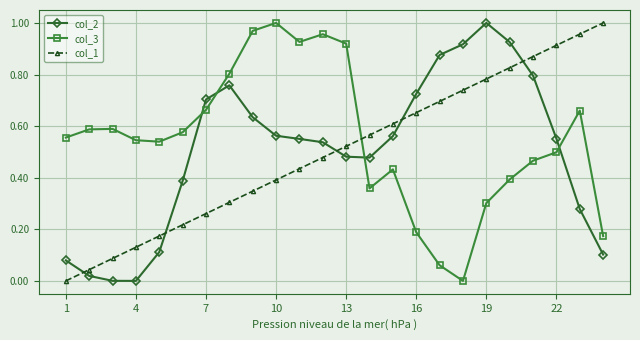

How many times do col_1 and col_2 cross each other?

5